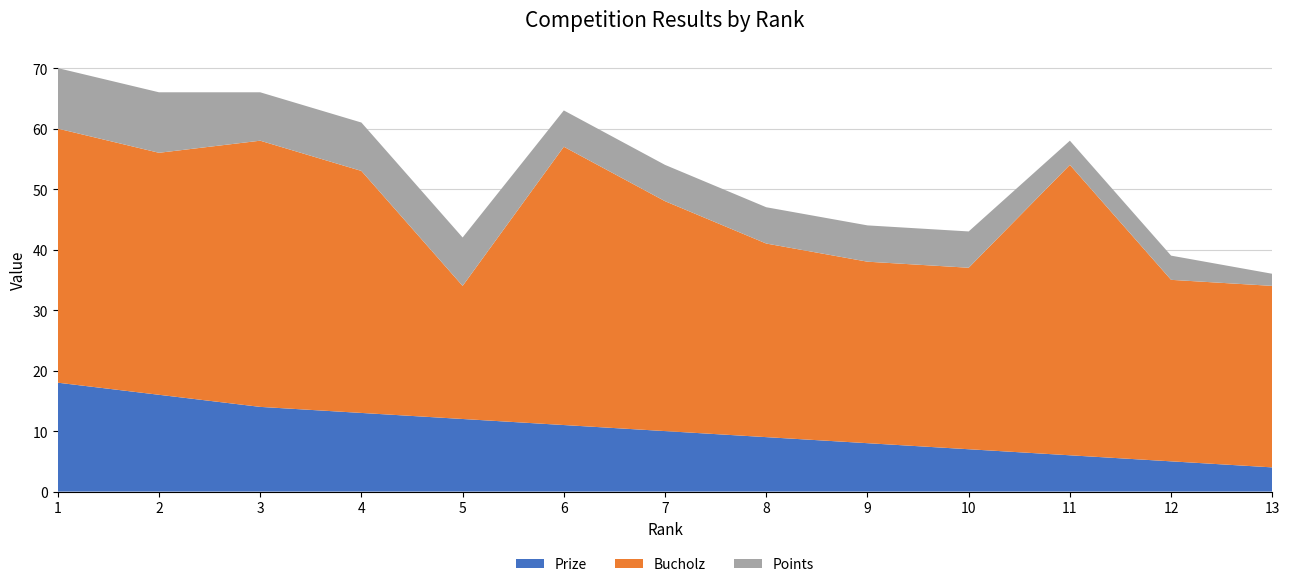

Reading left to right, extract all data points from this chart.

Prize: 1=18	2=16	3=14	4=13	5=12	6=11	7=10	8=9	9=8	10=7	11=6	12=5	13=4
Bucholz: 1=42	2=40	3=44	4=40	5=22	6=46	7=38	8=32	9=30	10=30	11=48	12=30	13=30
Points: 1=10	2=10	3=8	4=8	5=8	6=6	7=6	8=6	9=6	10=6	11=4	12=4	13=2